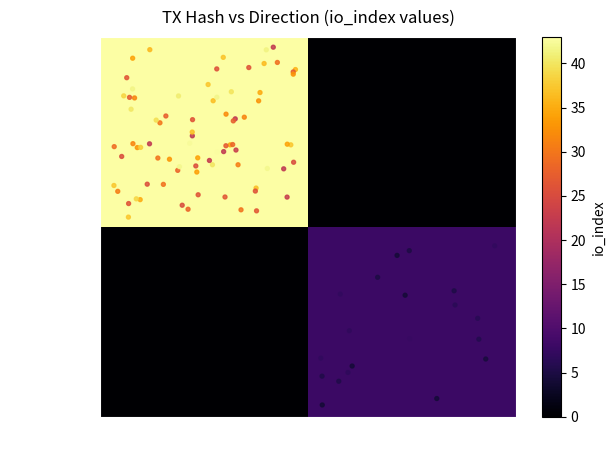

What is the maximum value shown in the chart?

43